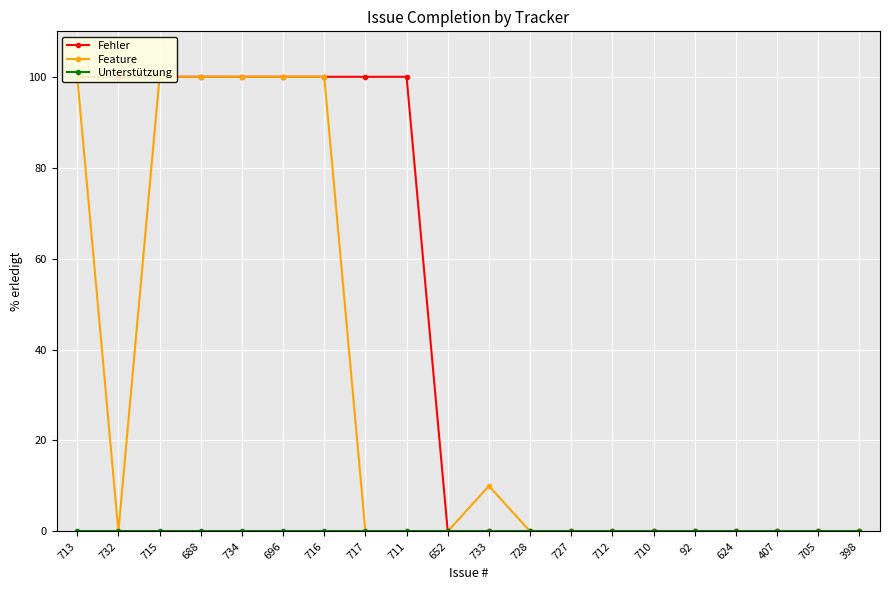

True or false: Fehler and Feature cross at least once.

False